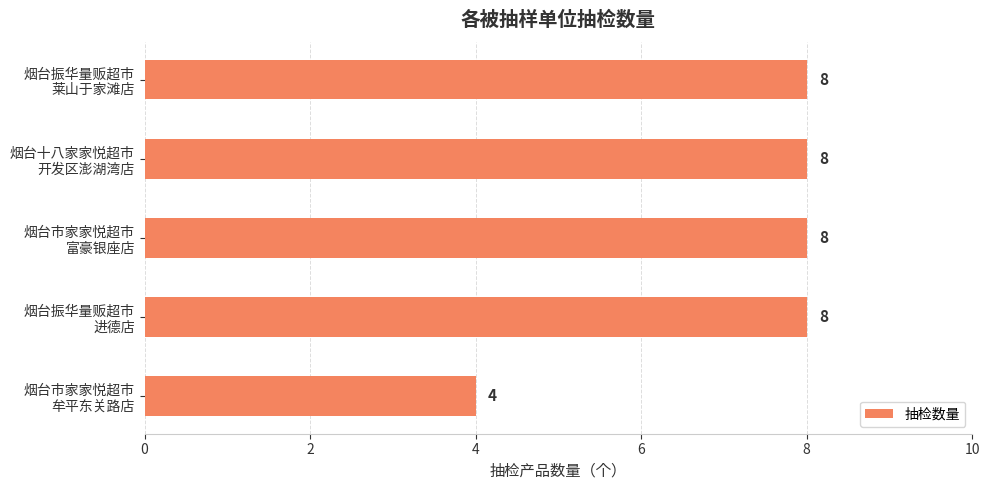

What is the average value?

7